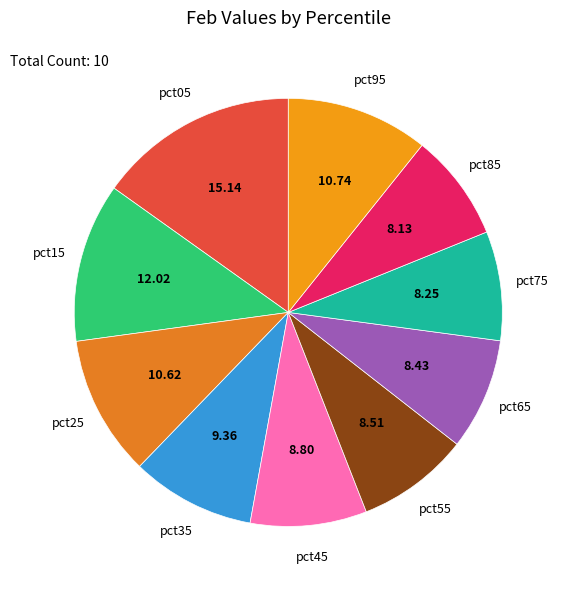

Is the sum of pct15 and pct35 greater than half?

No